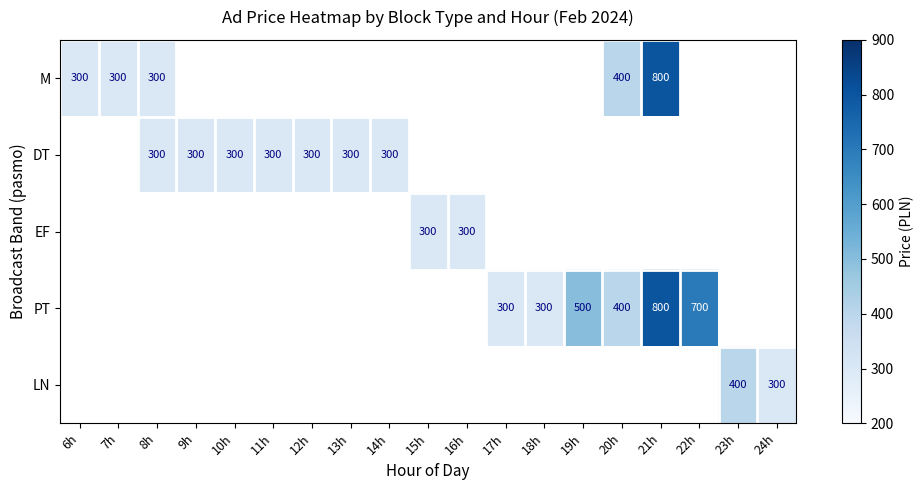

What is the greatest value displayed?

800.0